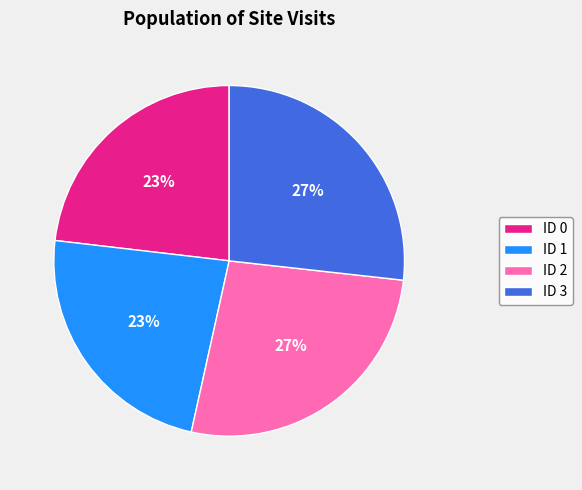

What is the ratio of the value at ID 1 to the value at ID 2?

0.9